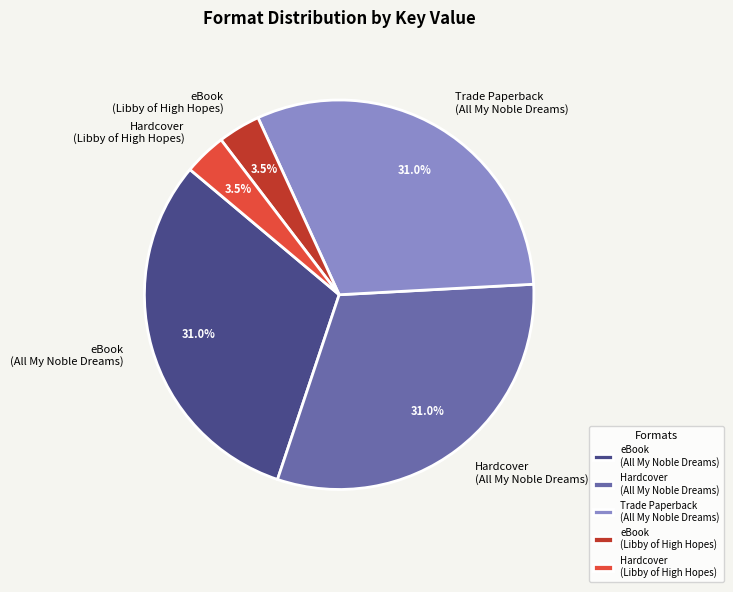

Is the sum of Hardcover (All My Noble Dreams) and eBook (Libby of High Hopes) greater than half?

No